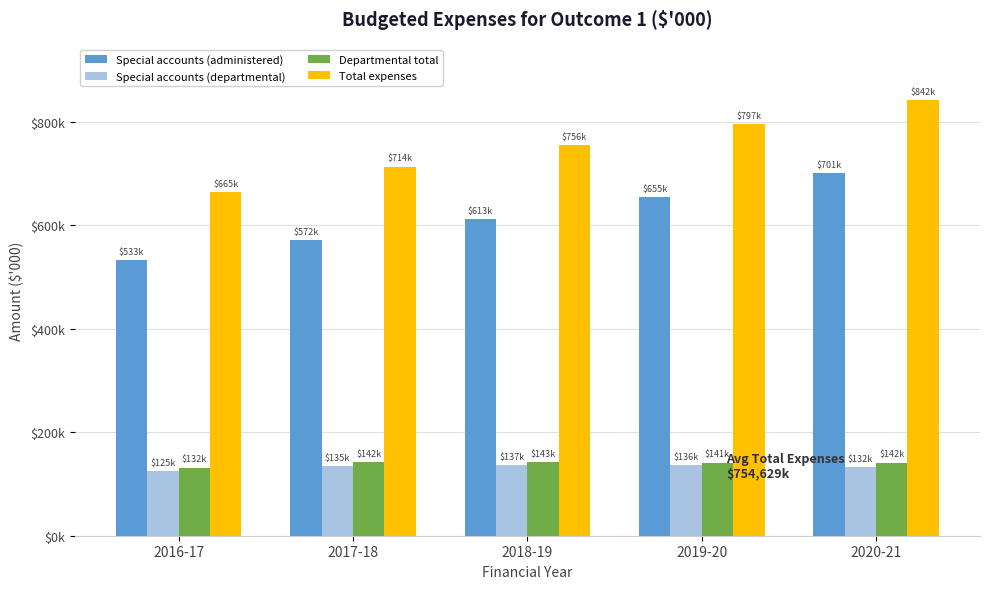

What are all the series names shown in the legend?

Special accounts (administered), Special accounts (departmental), Departmental total, Total expenses